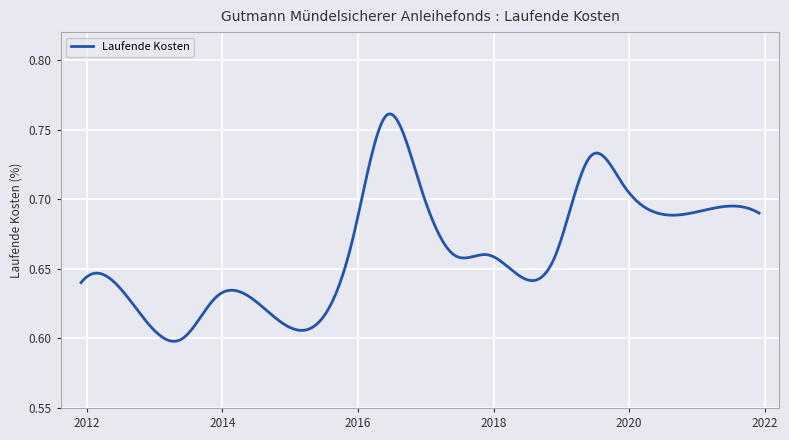

Which category has the lowest value across all series?

2013-06-30